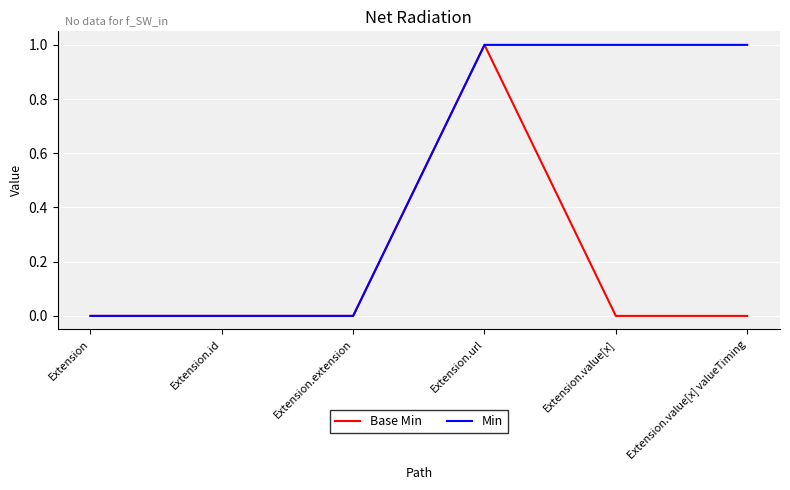

What is the difference between the second highest and second lowest values in the Min series?

1